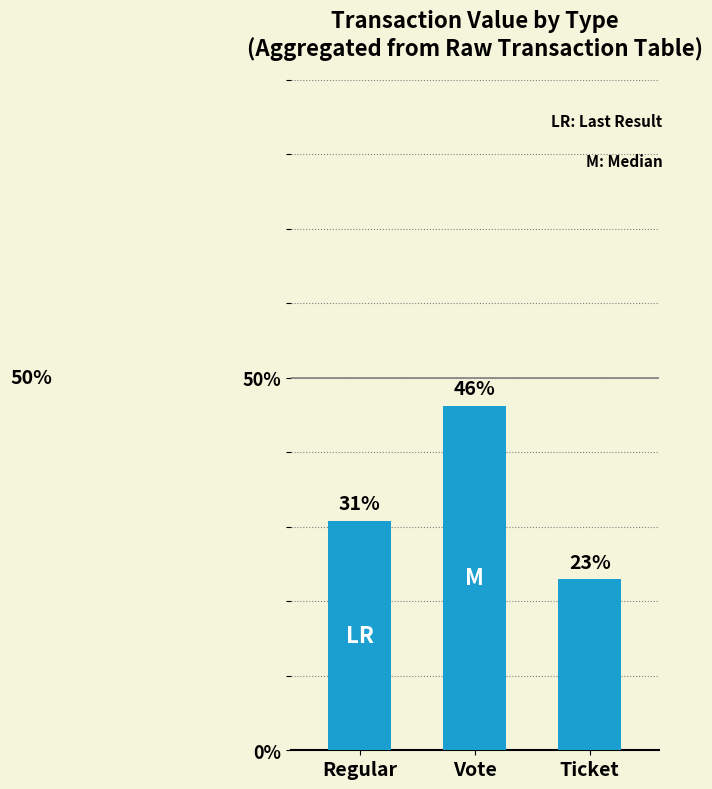

At which category does the chart reach its peak across all series?

Vote